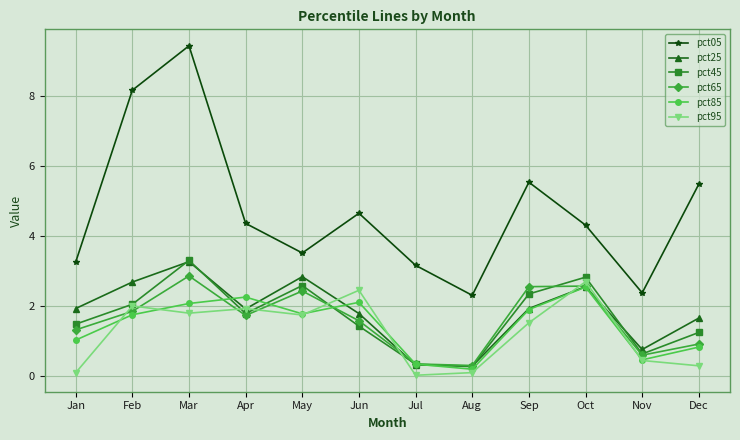

True or false: pct45 has a value of 0.3 at Jul.

True